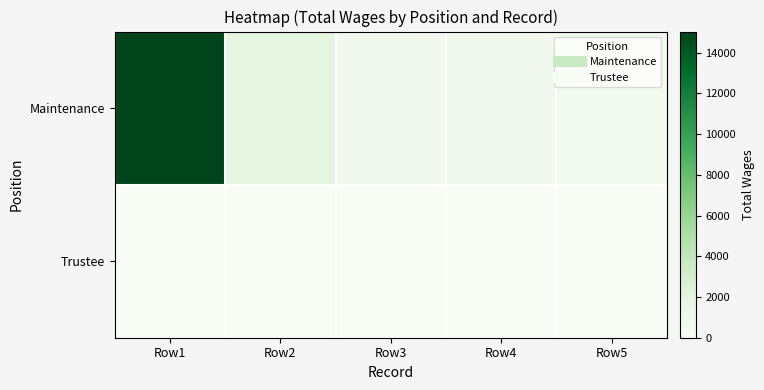

What is the total value across all series at Row4?

640